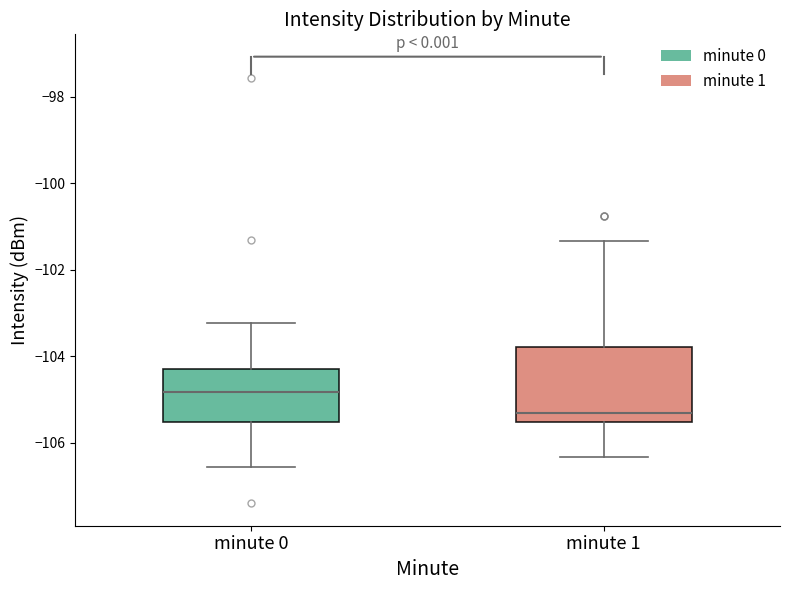

Which box's median line is the lowest?

minute 1